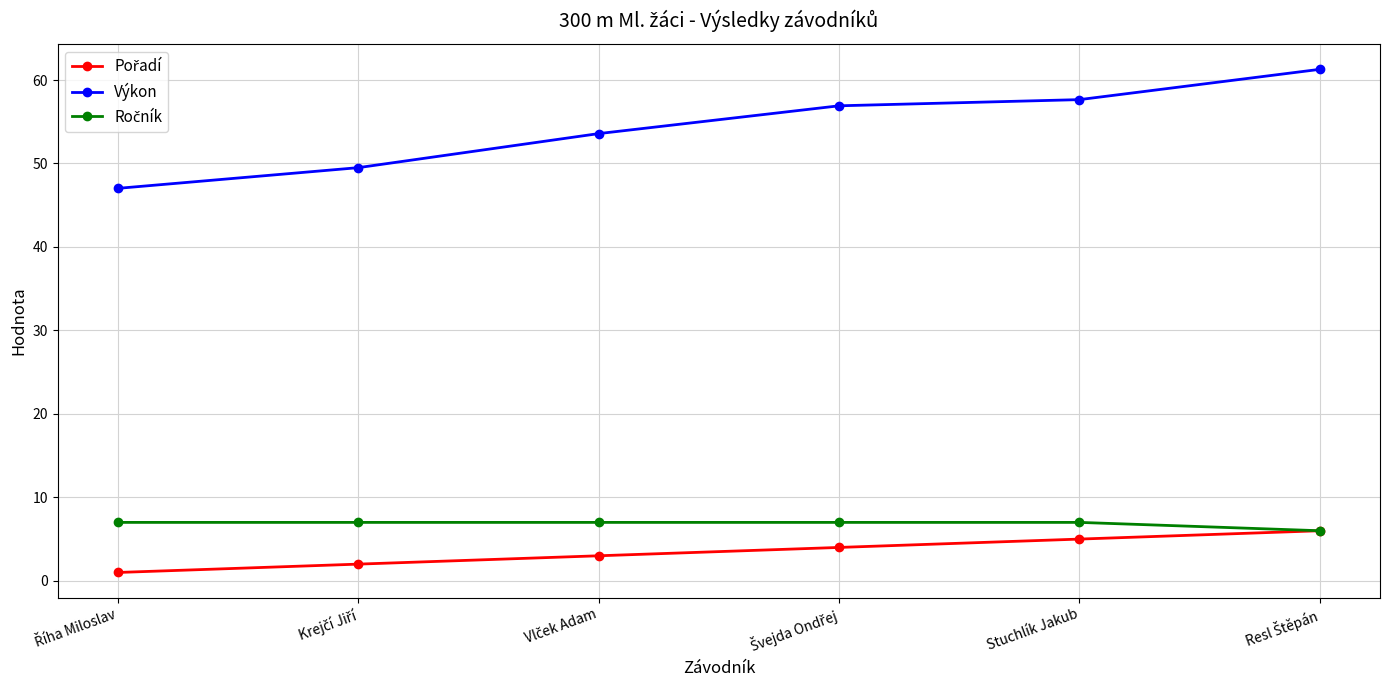

True or false: Výkon has more than 1 points higher than both neighbors.

False